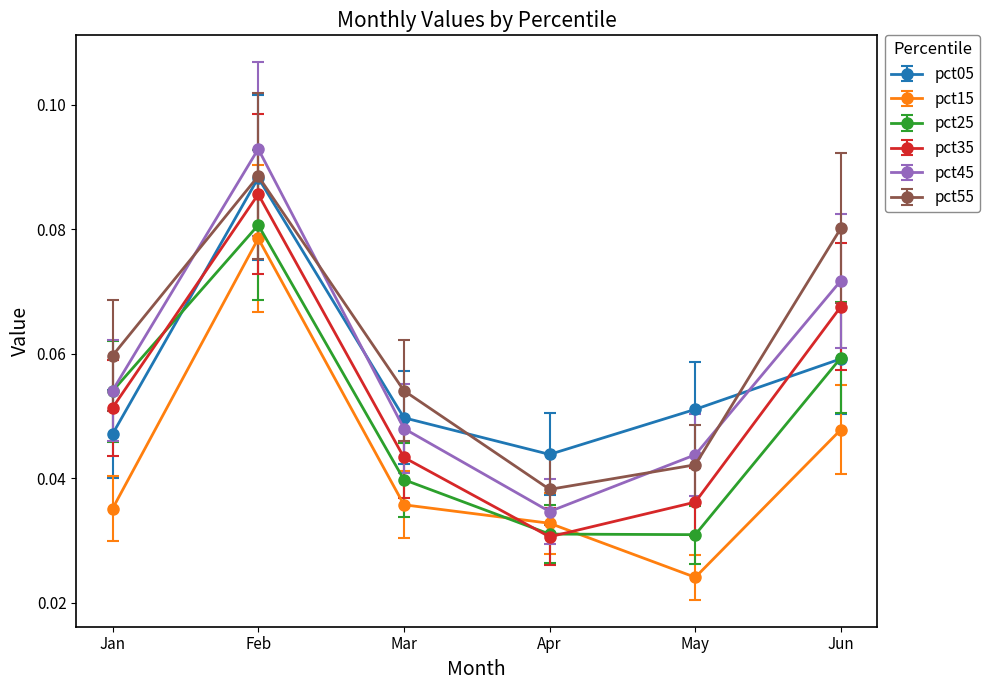

How many pct05 values are between 0 and 1?

6